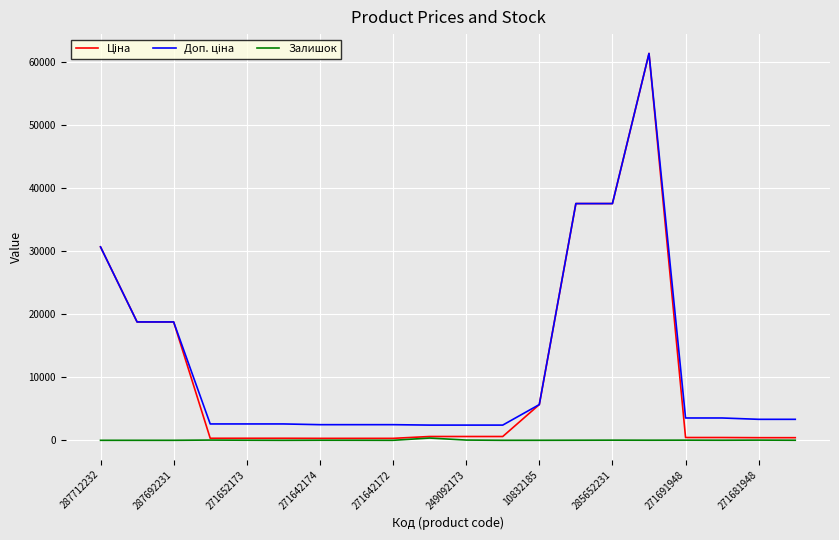

True or false: Доп. ціна has more than 0 points higher than both neighbors.

True